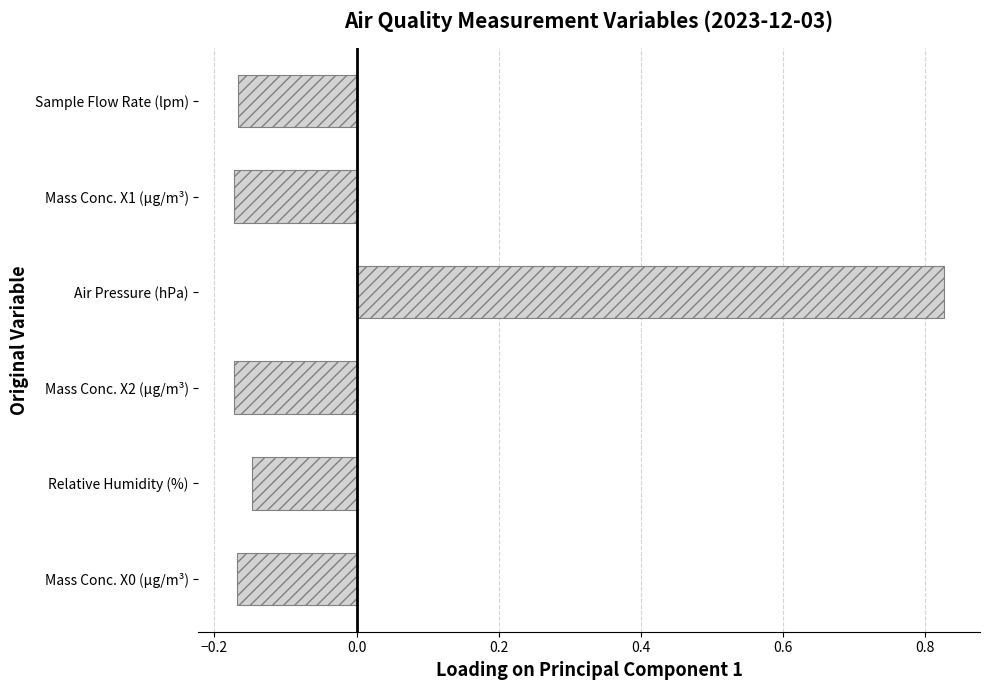

Is it true that the value at Mass Conc. X1 (µg/m³) is -0.1?

False